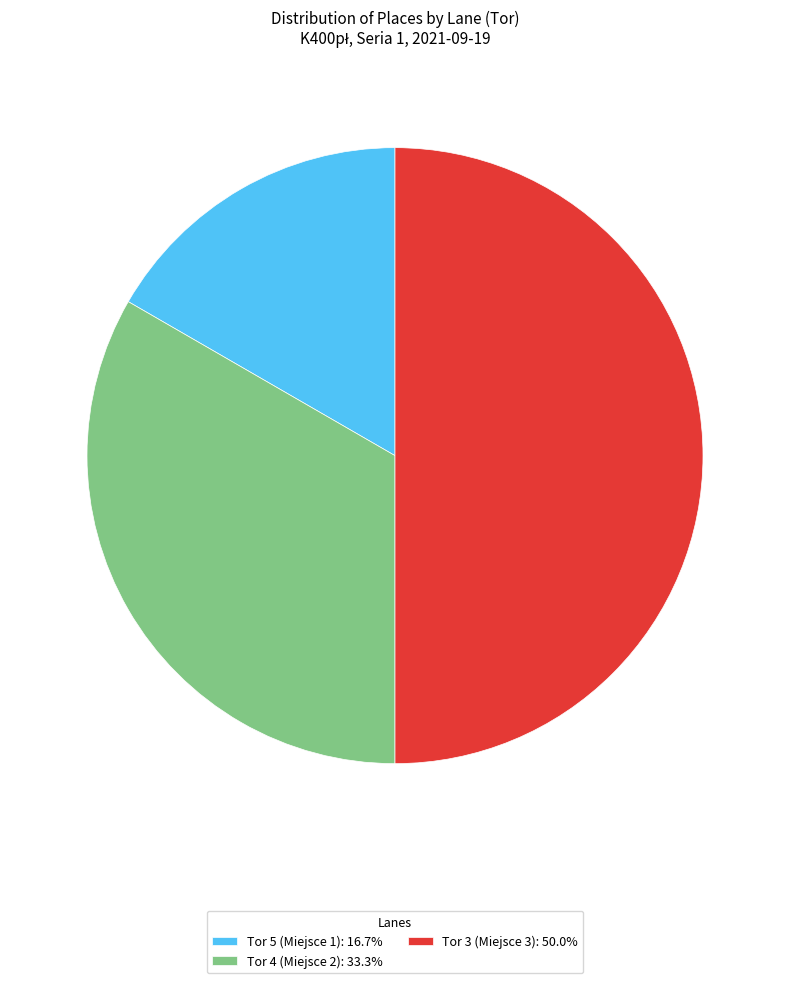

Which slice is the smallest?

Tor 5 (Miejsce 1)